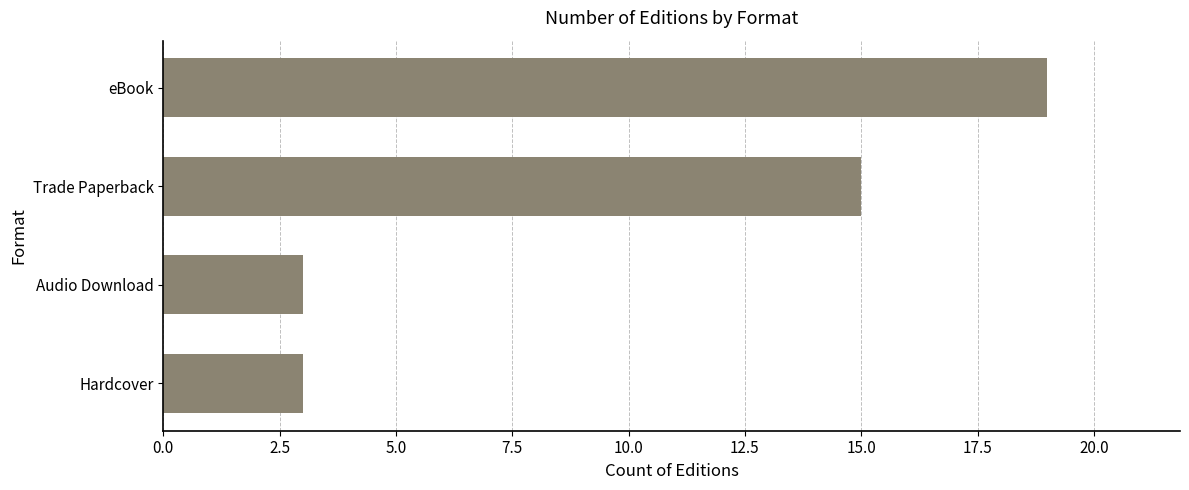

Which has a higher value, Hardcover or eBook?

eBook